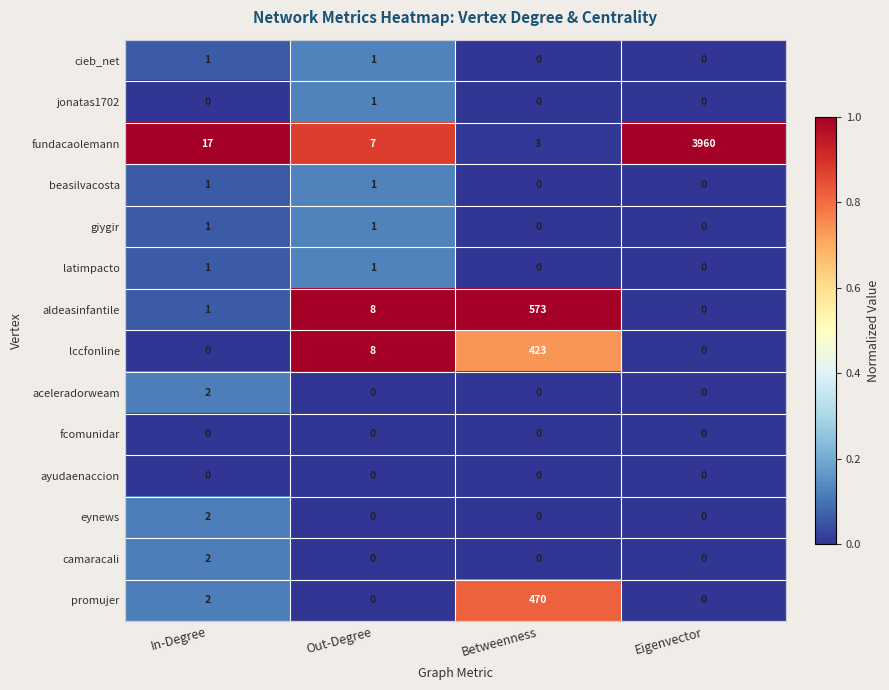

Which label corresponds to the largest value in the chart?

Eigenvector